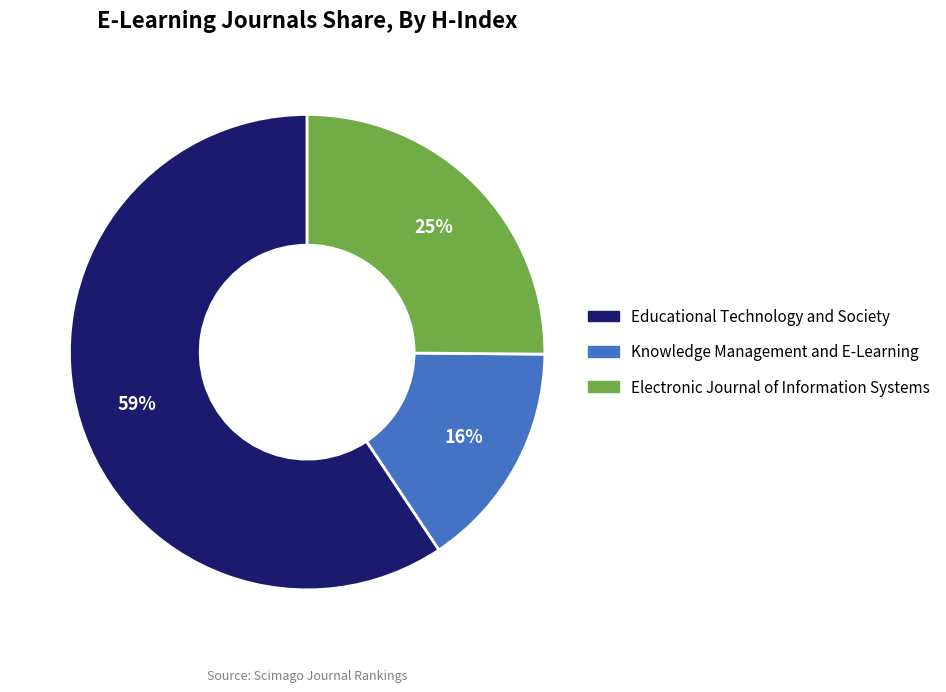

Do Educational Technology and Society and Knowledge Management and E-Learning together represent more than half of the pie?

Yes